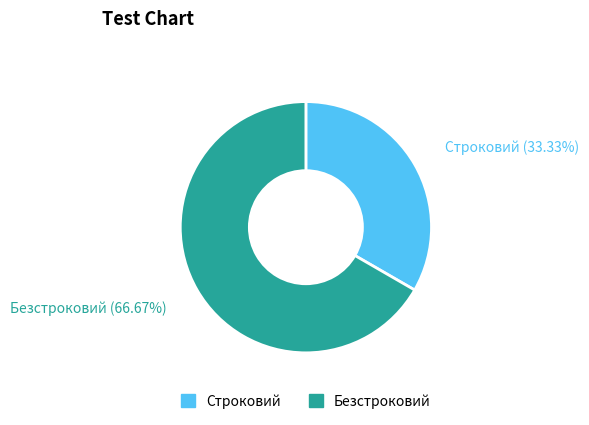

How many slices are in this pie chart?

2